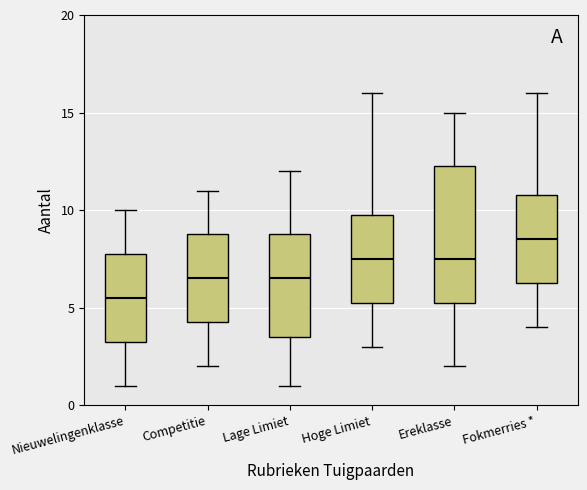

Where is the lower edge of the box for Lage Limiet on the y-axis? The values are not printed on the chart, so give them approximately, as read against the axis.

3.5